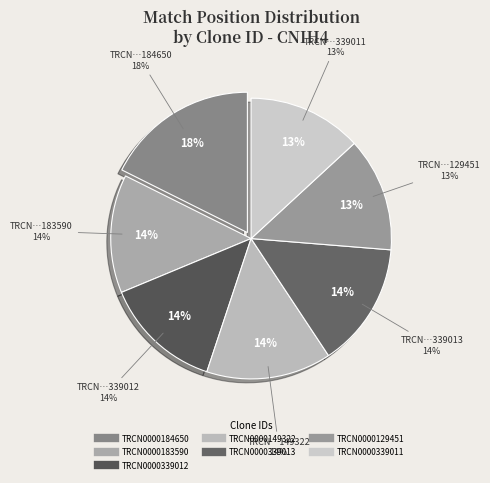

Count the number of slices in the pie.

7